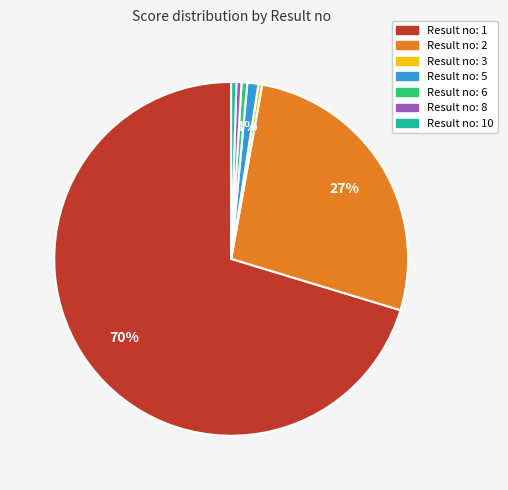

Which category accounts for the majority?

Result no: 1